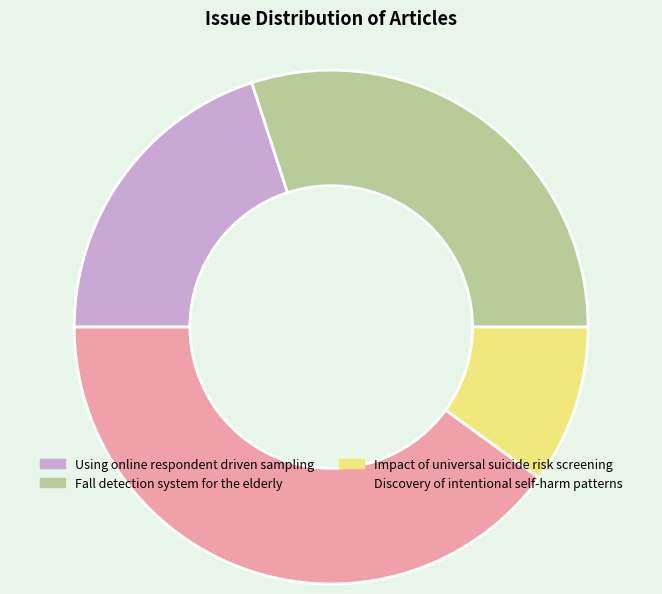

Rank the categories by value from highest to lowest.

Discovery of intentional self-harm patterns, Fall detection system for the elderly, Using online respondent driven sampling, Impact of universal suicide risk screening